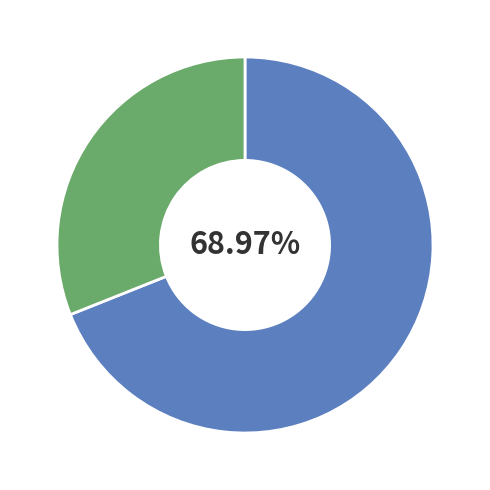

Count the number of slices in the pie.

2